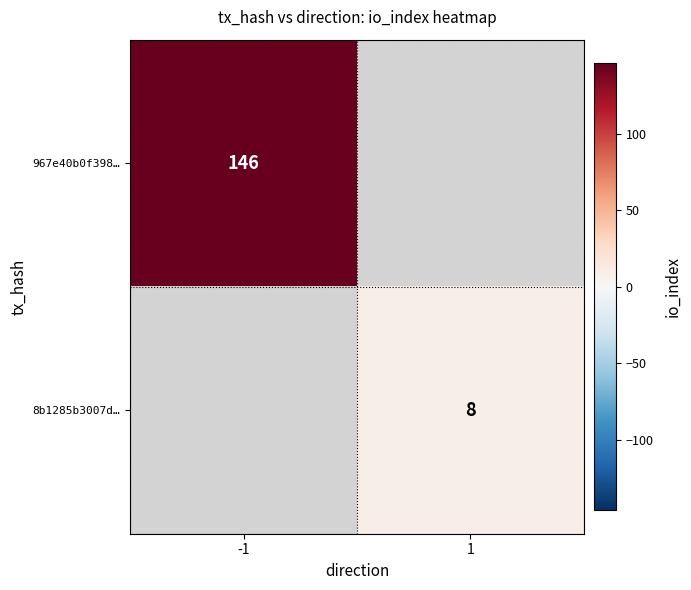

How many distinct data groups are displayed?

2